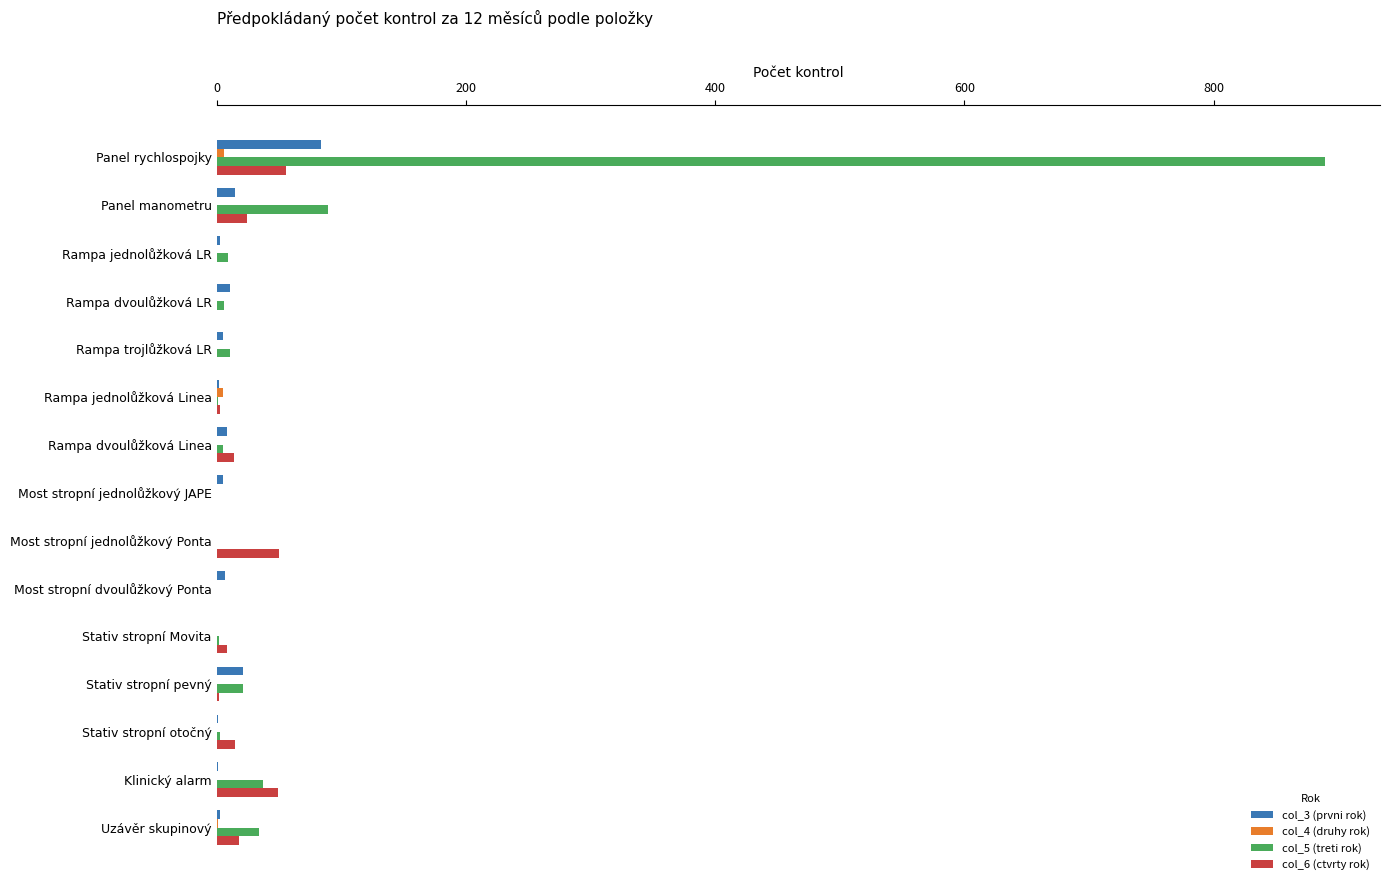

Is it true that col_3 (prvni rok) equals -57 at Stativ stropní Movita?

False